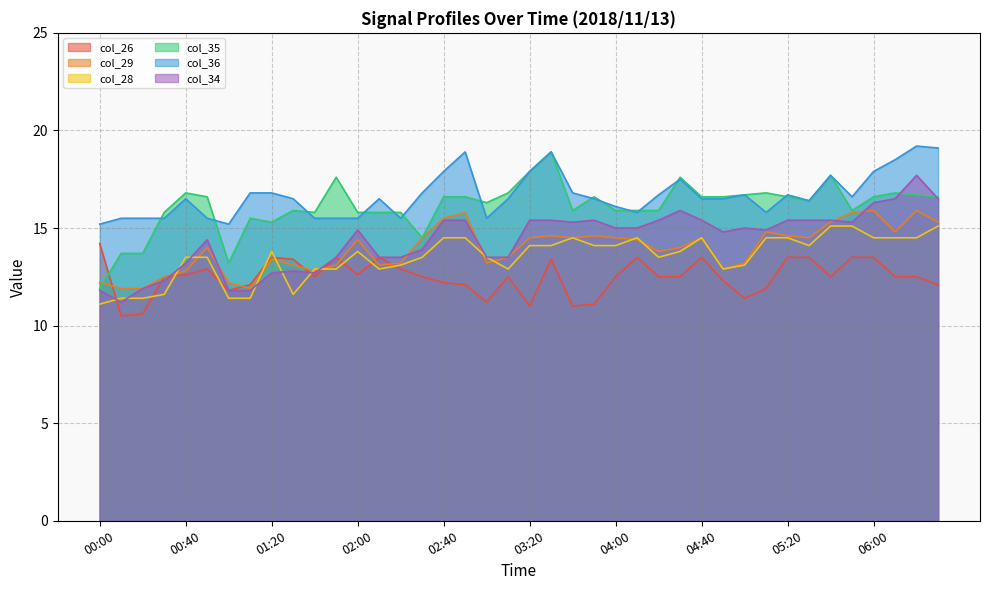

What position from the left is 00:20?

3